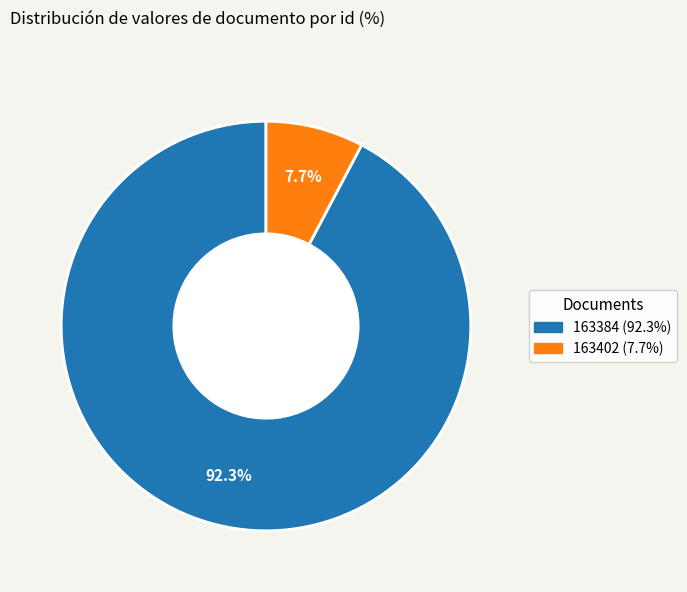

The 163402 slice represents 8% of the pie. True or false?

True